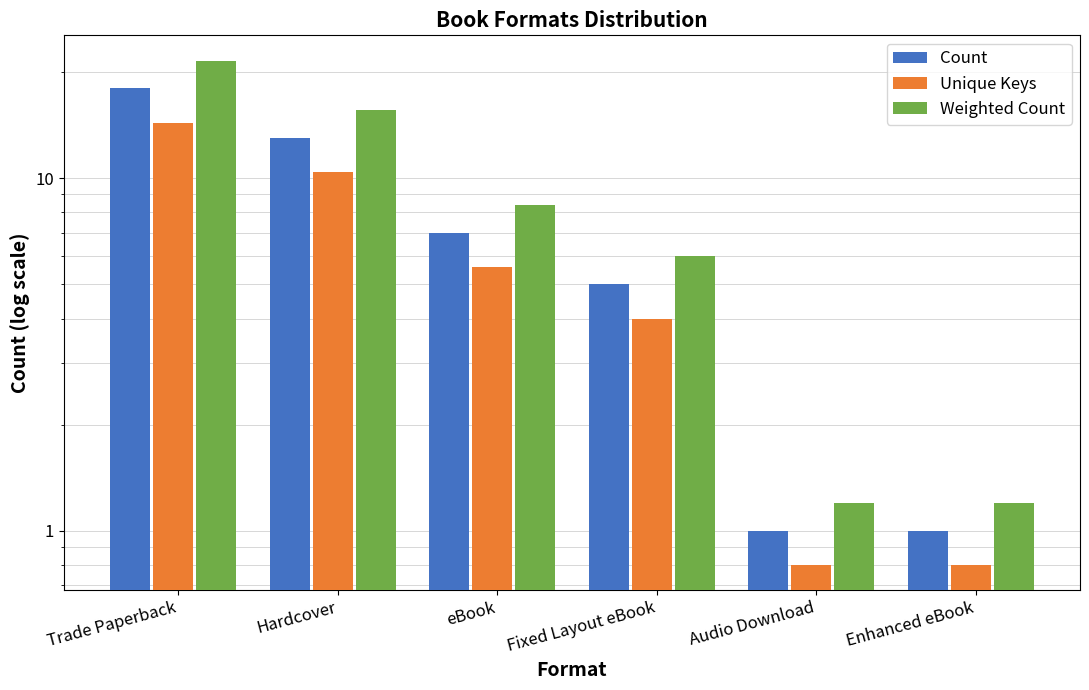

What is the difference between the highest and lowest values at Hardcover?

5.2